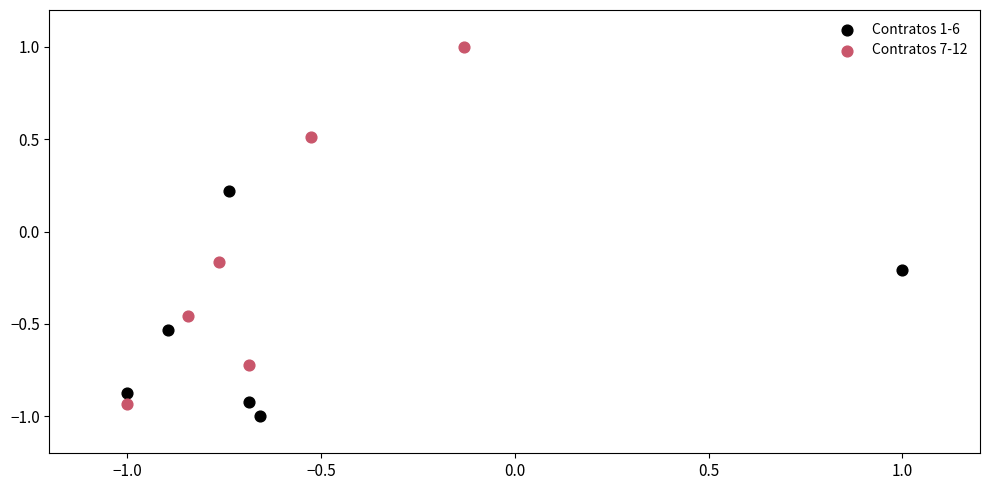

Which series has the largest Y range (max minus min)?

Contratos 7-12